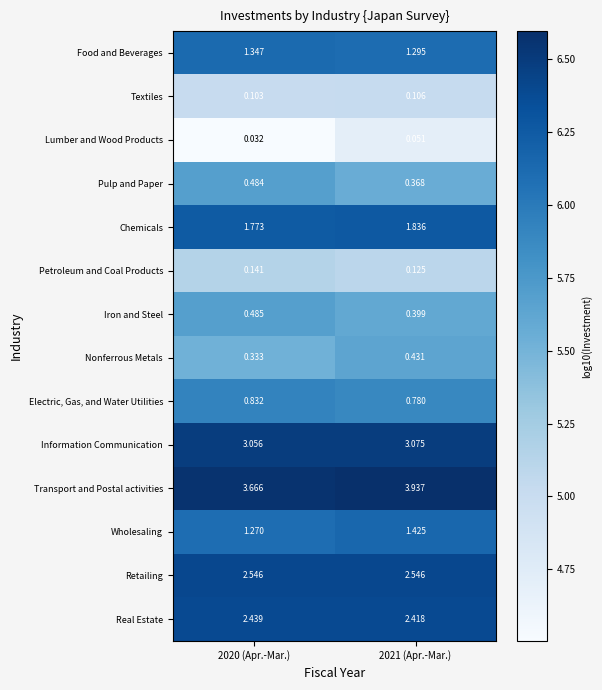

List the series in order of their peak value, lowest first.

Lumber and Wood Products, Textiles, Petroleum and Coal Products, Nonferrous Metals, Pulp and Paper, Iron and Steel, Electric, Gas, and Water Utilities, Food and Beverages, Wholesaling, Chemicals, Real Estate, Retailing, Information Communication, Transport and Postal activities